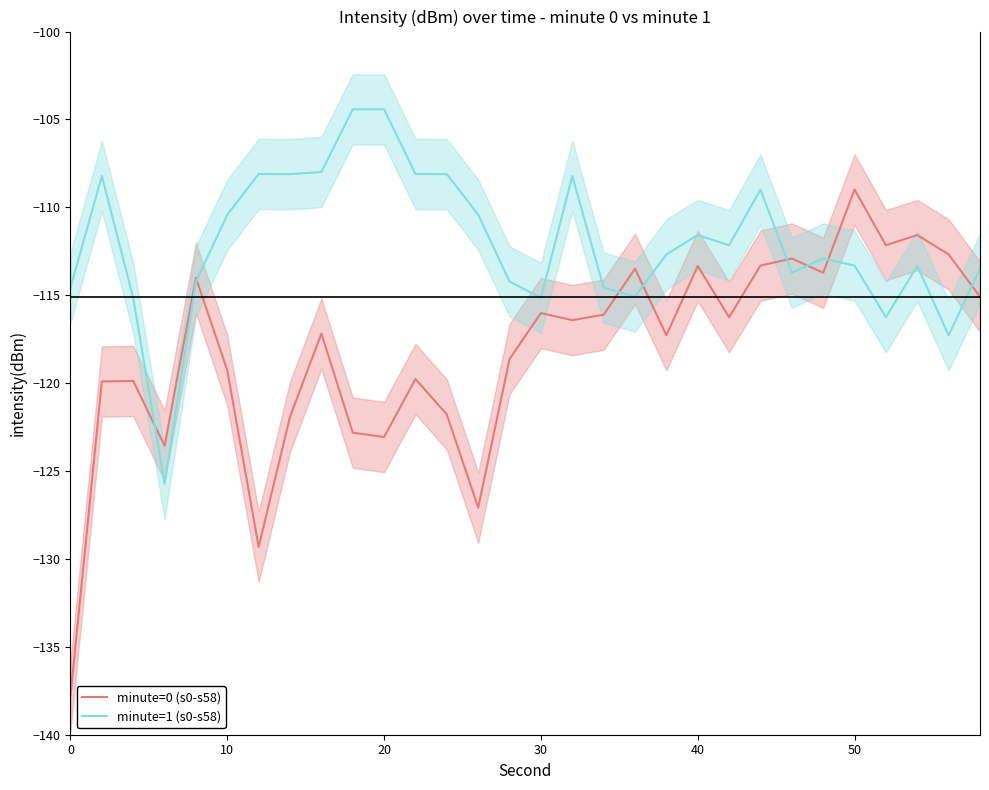

Count the number of categories in the chart.

30